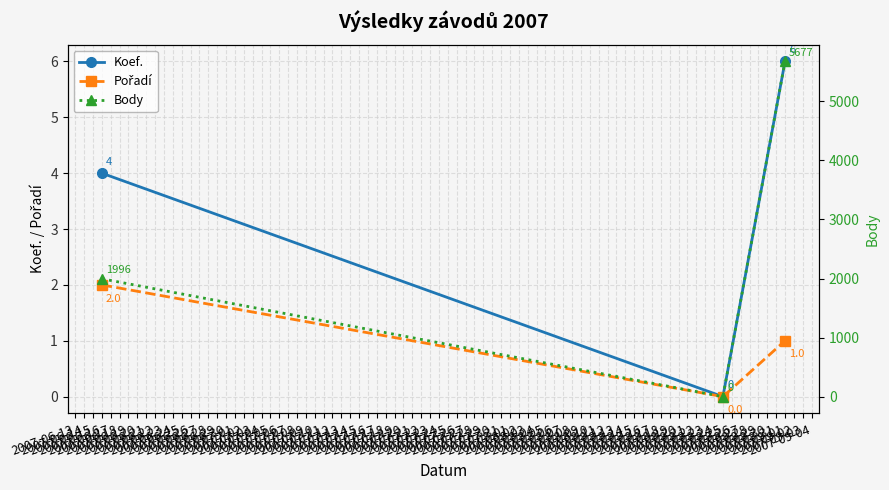

Count the Koef. values in the range 0 to 6.

3